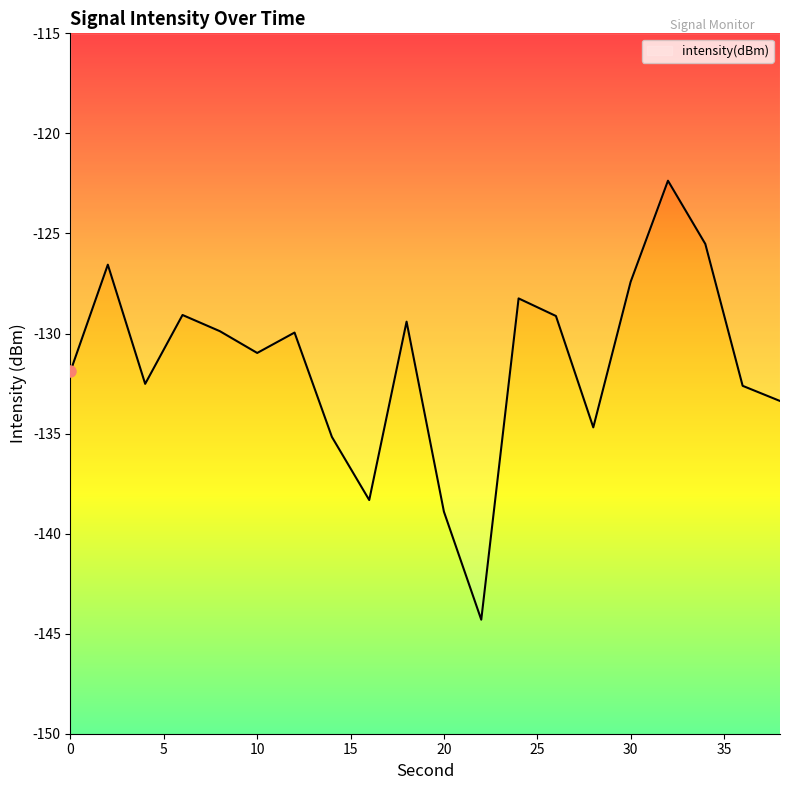

List the labels in order of value, smallest first.

22, 20, 16, 14, 28, 38, 36, 4, 0, 10, 12, 8, 18, 26, 6, 24, 30, 2, 34, 32